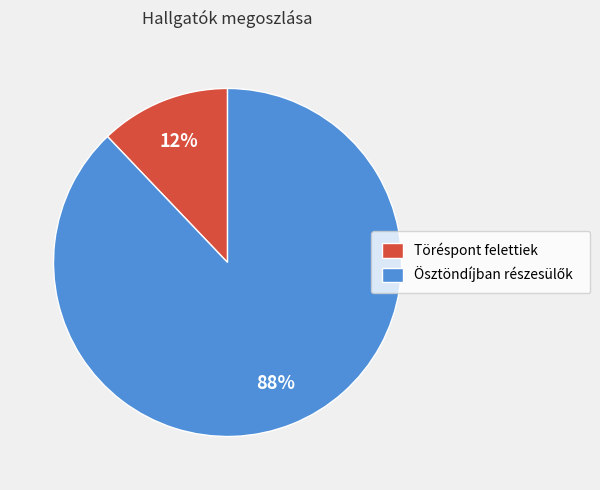

Is there any slice that represents more than half of the pie?

Yes